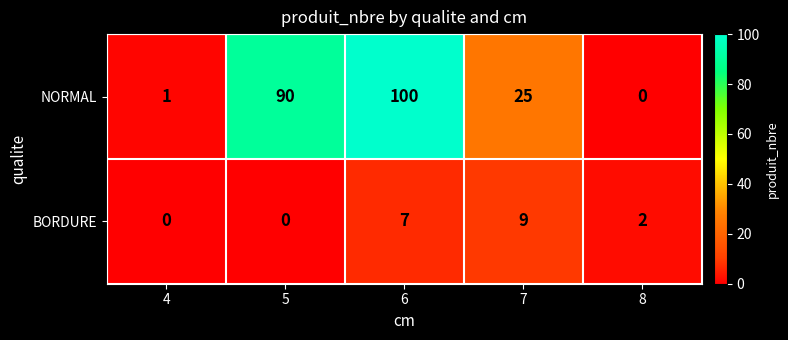

What is the sum of all NORMAL values?

216